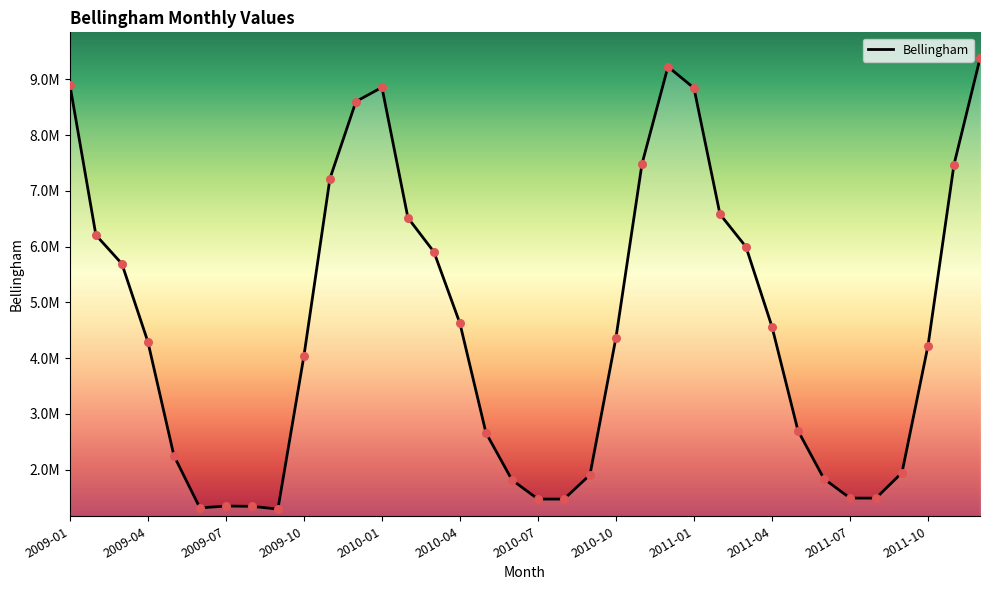

Does the chart have visible grid lines?

No